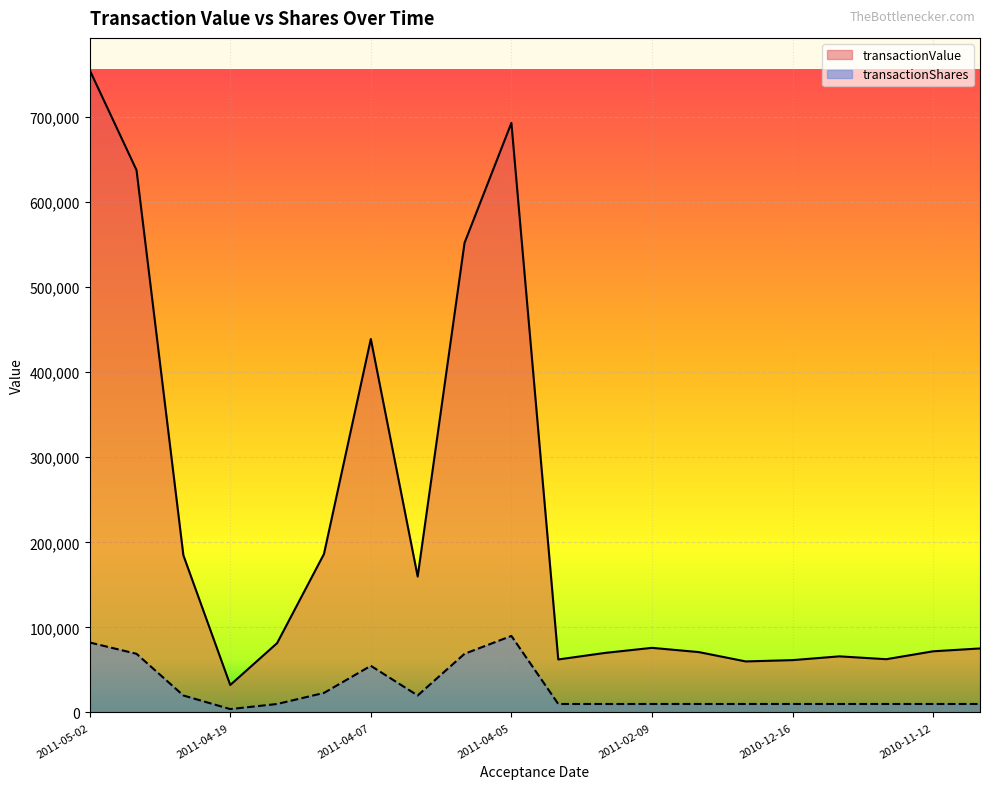

What is the smallest value displayed?

4000